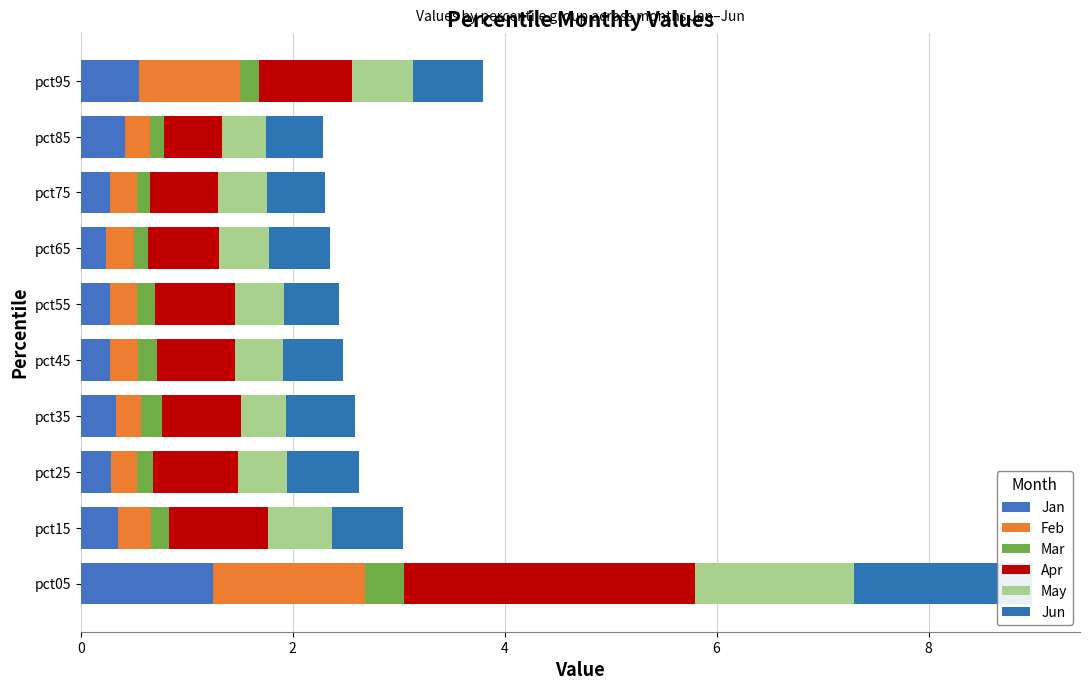

Does the chart contain any negative values?

No